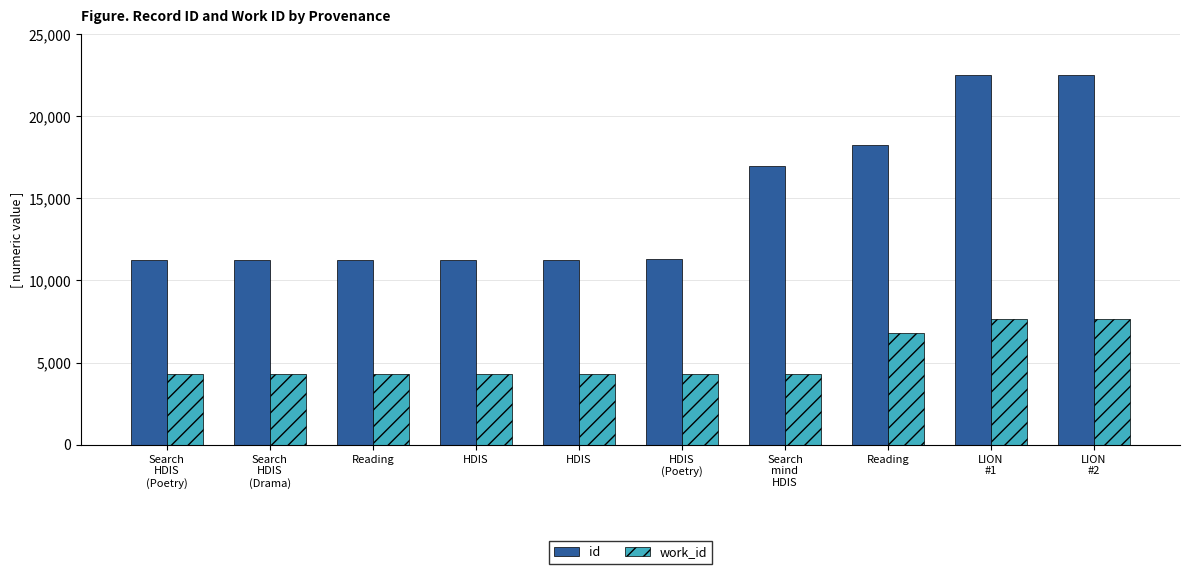

The id series shows 19293 at Reading. True or false?

False